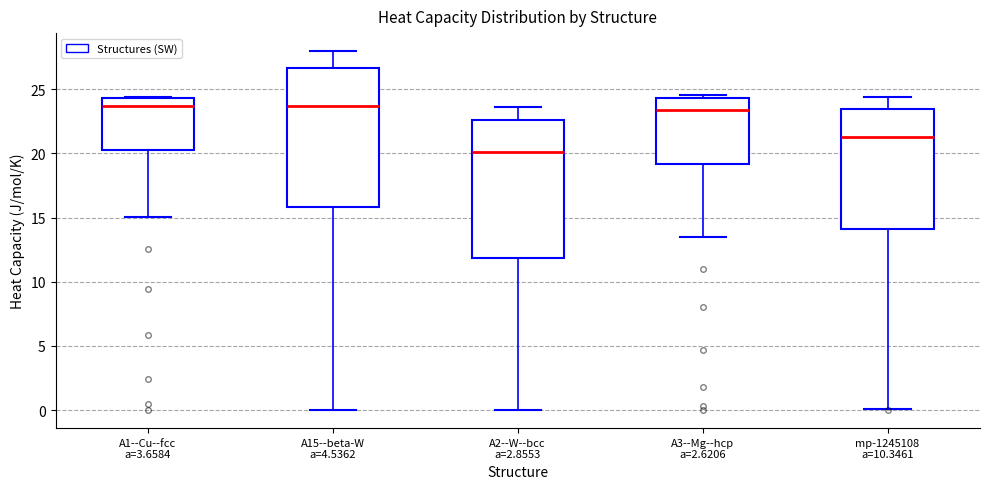

Reading left to right, transcribe this box plot: for each box, give where its median line is, the range the box spans, and where its two whiskers end, as read against the y-axis. The values are not printed on the chart, so give them approximately, as read against the axis.

A1--Cu--fcc a=3.6584: median 23.5, box 20.5 to 24.5, whiskers 15.0 to 24.5
A15--beta-W a=4.5362: median 23.5, box 16.0 to 26.5, whiskers 0.0 to 28.0
A2--W--bcc a=2.8553: median 20.0, box 12.0 to 22.5, whiskers 0.0 to 23.5
A3--Mg--hcp a=2.6206: median 23.5, box 19.0 to 24.5, whiskers 13.5 to 24.5 (just above the box's upper edge)
mp-1245108 a=10.3461: median 21.5, box 14.0 to 23.5, whiskers 0.0 to 24.5